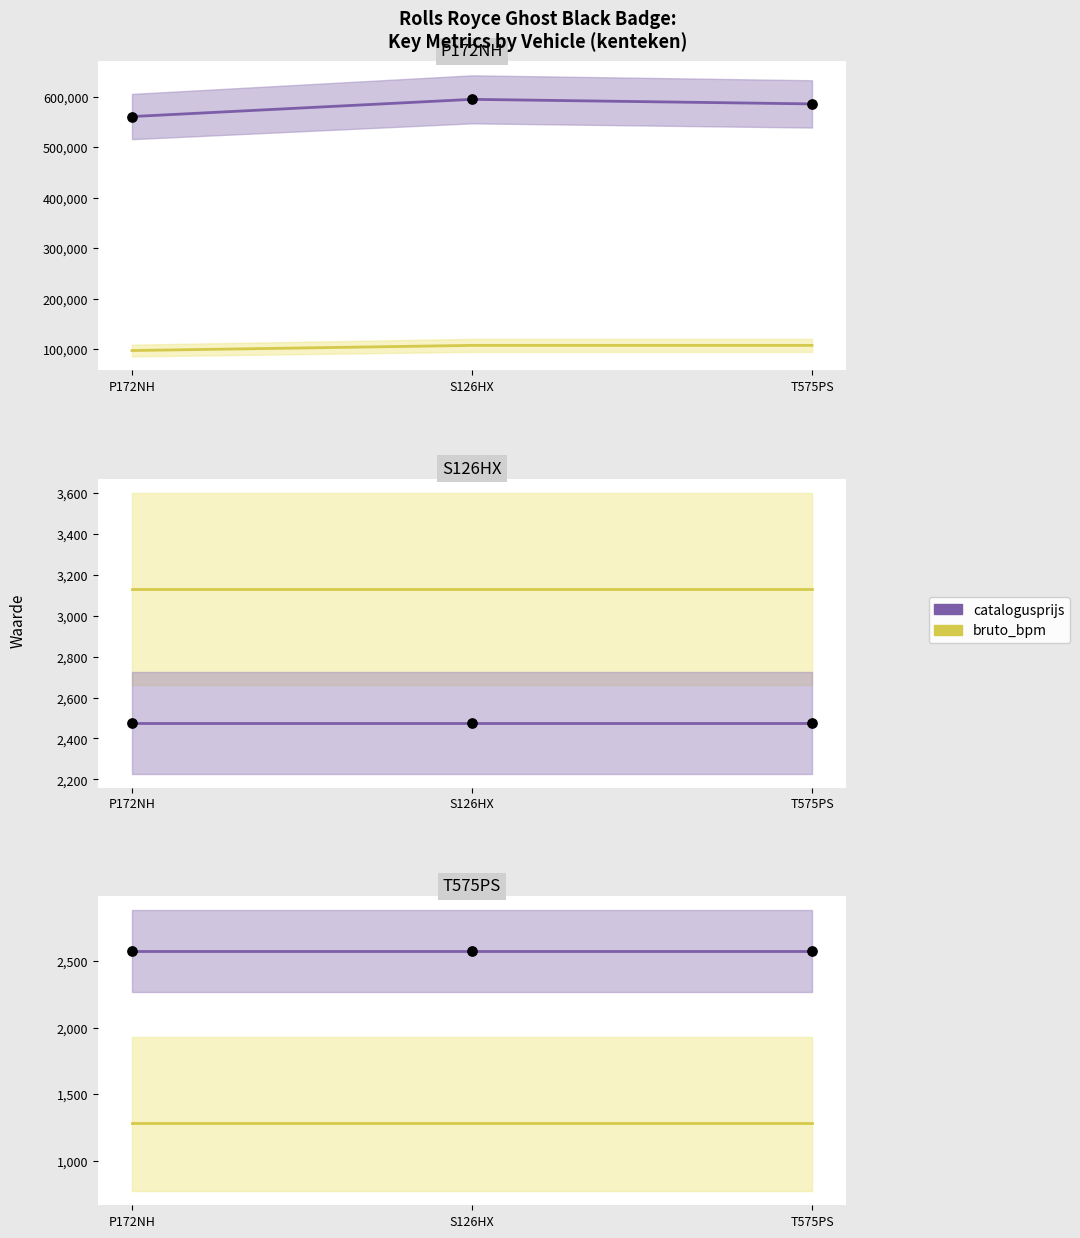

What are all the series names shown in the legend?

bruto_bpm, catalogusprijs